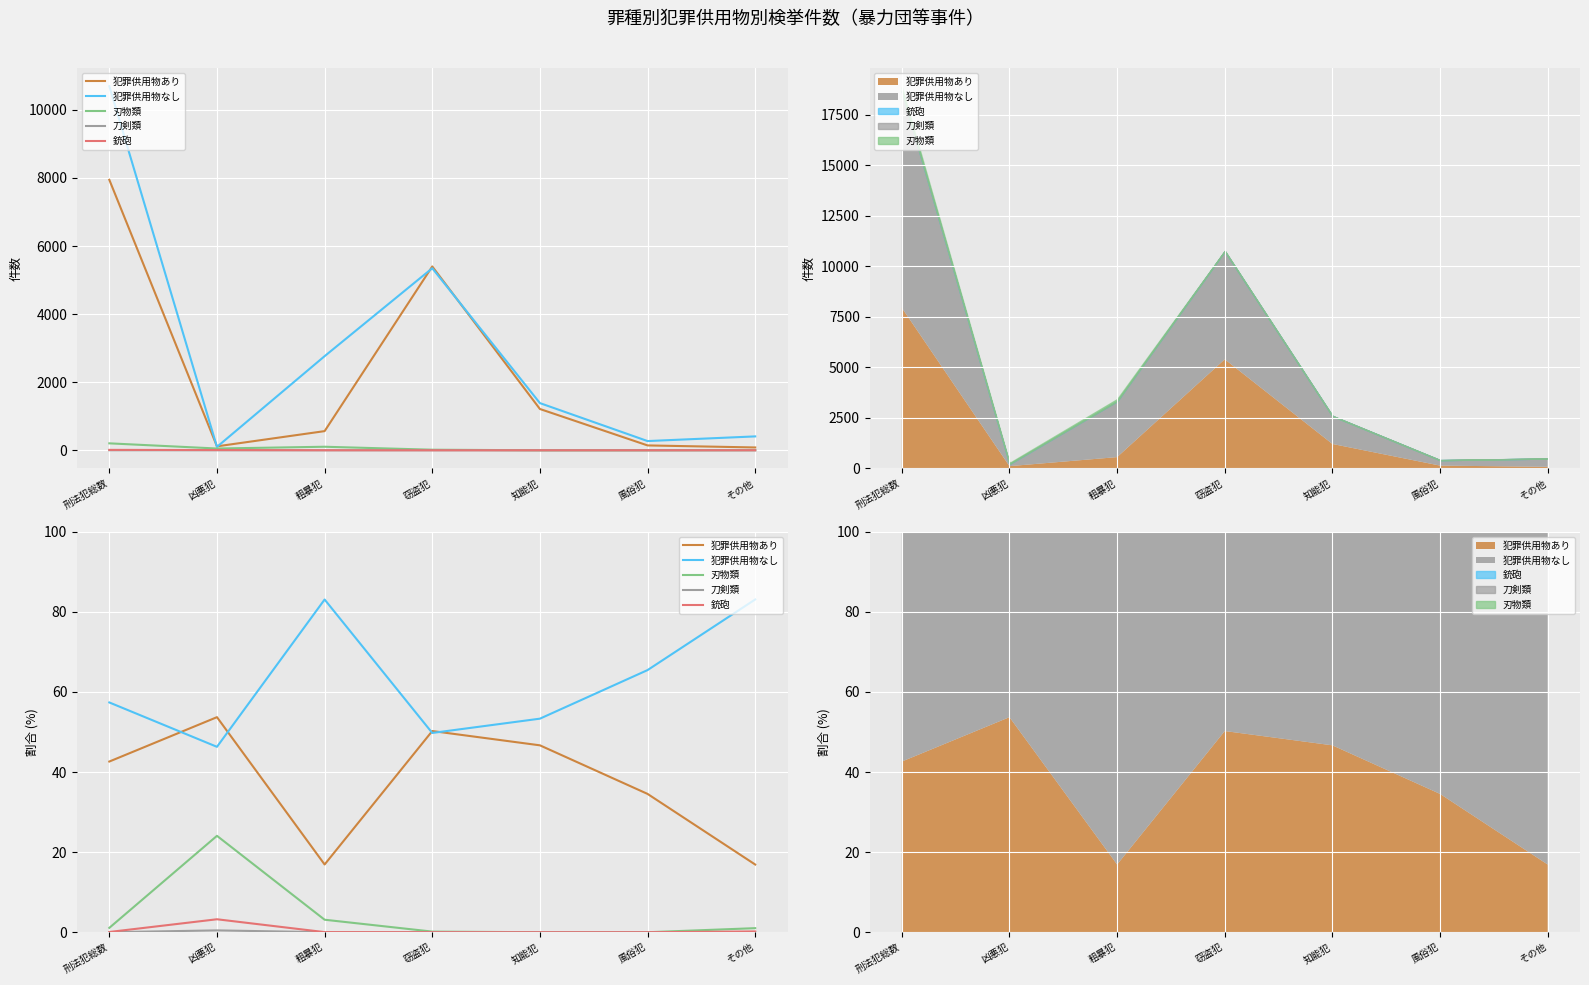

The value of 刃物類 at 凶悪犯 is 24.1. True or false?

True